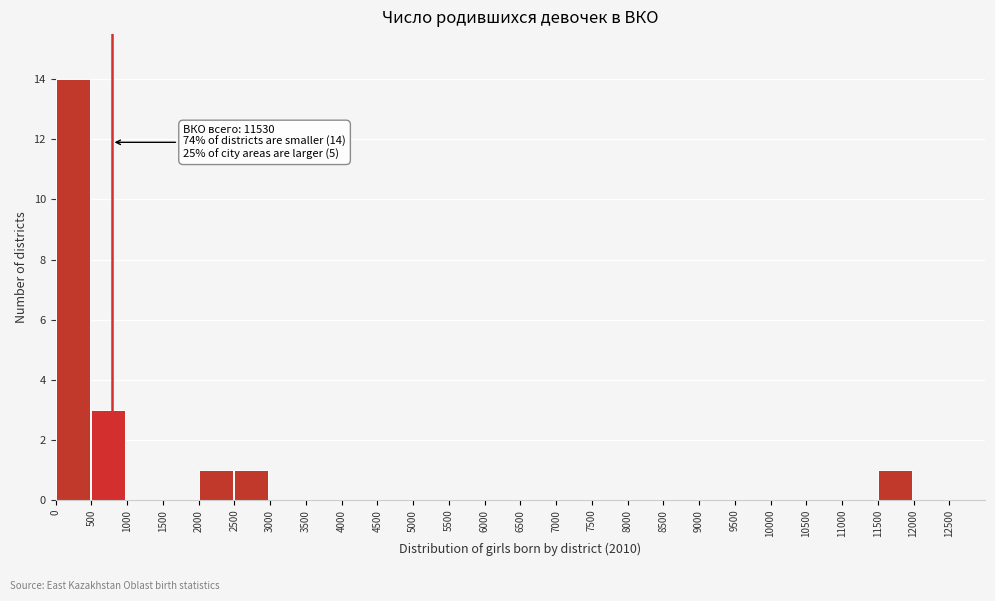

Over which range of the x-axis is the bar tallest?

0 to 500